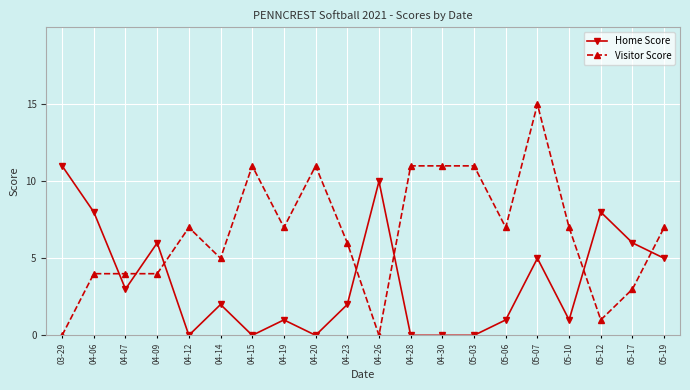

Rank the series at 04-06 from lowest to highest value.

Visitor Score, Home Score